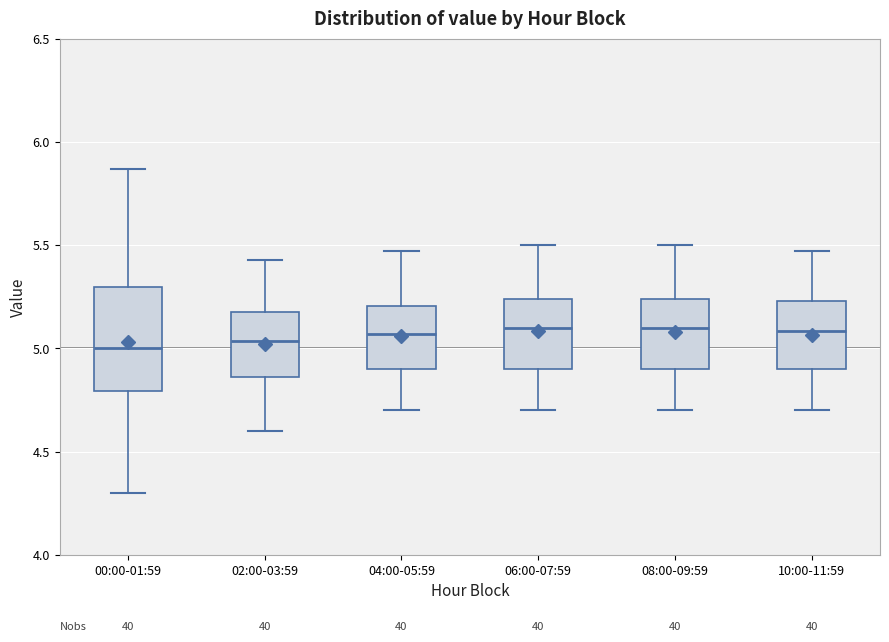

Reading left to right, read every box against the y-axis: the position of its median line, the range the box covers, and the ends of its whiskers. The values are not printed on the chart, so give them approximately, as read against the axis.

00:00-01:59: median 5.00, box 4.80 to 5.30, whiskers 4.30 to 5.85
02:00-03:59: median 5.05, box 4.85 to 5.20, whiskers 4.60 to 5.45
04:00-05:59: median 5.05, box 4.90 to 5.20, whiskers 4.70 to 5.45
06:00-07:59: median 5.10, box 4.90 to 5.25, whiskers 4.70 to 5.50
08:00-09:59: median 5.10, box 4.90 to 5.25, whiskers 4.70 to 5.50
10:00-11:59: median 5.10, box 4.90 to 5.25, whiskers 4.70 to 5.45